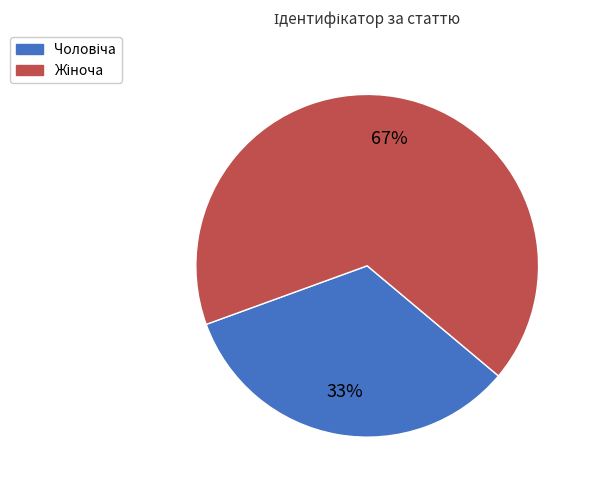

Is there a majority slice in this chart?

Yes